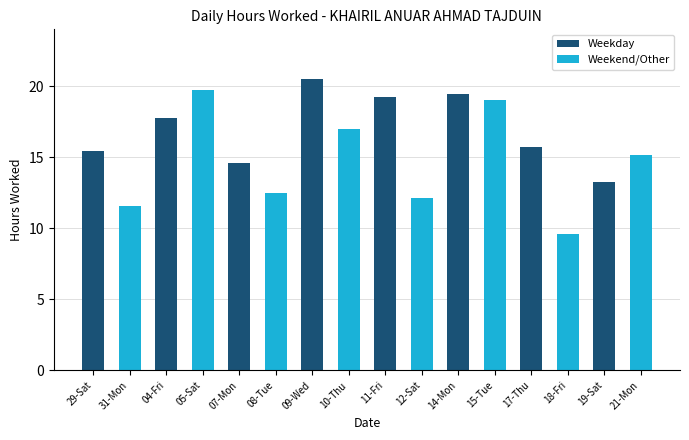

Rank the series by their average value, from lowest to highest.

Weekend/Other, Weekday